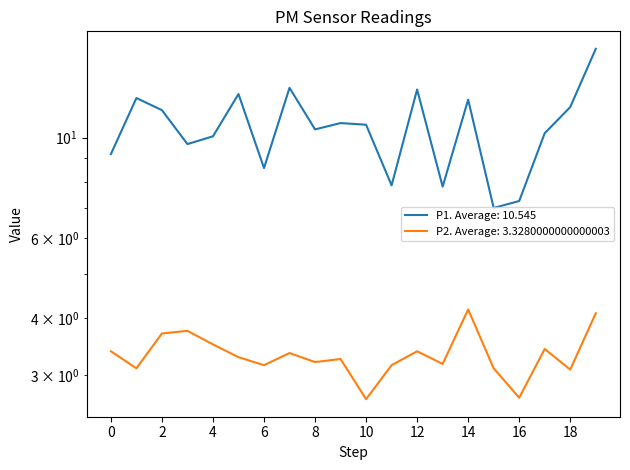

The P1 series shows 10.1 at 4. True or false?

True